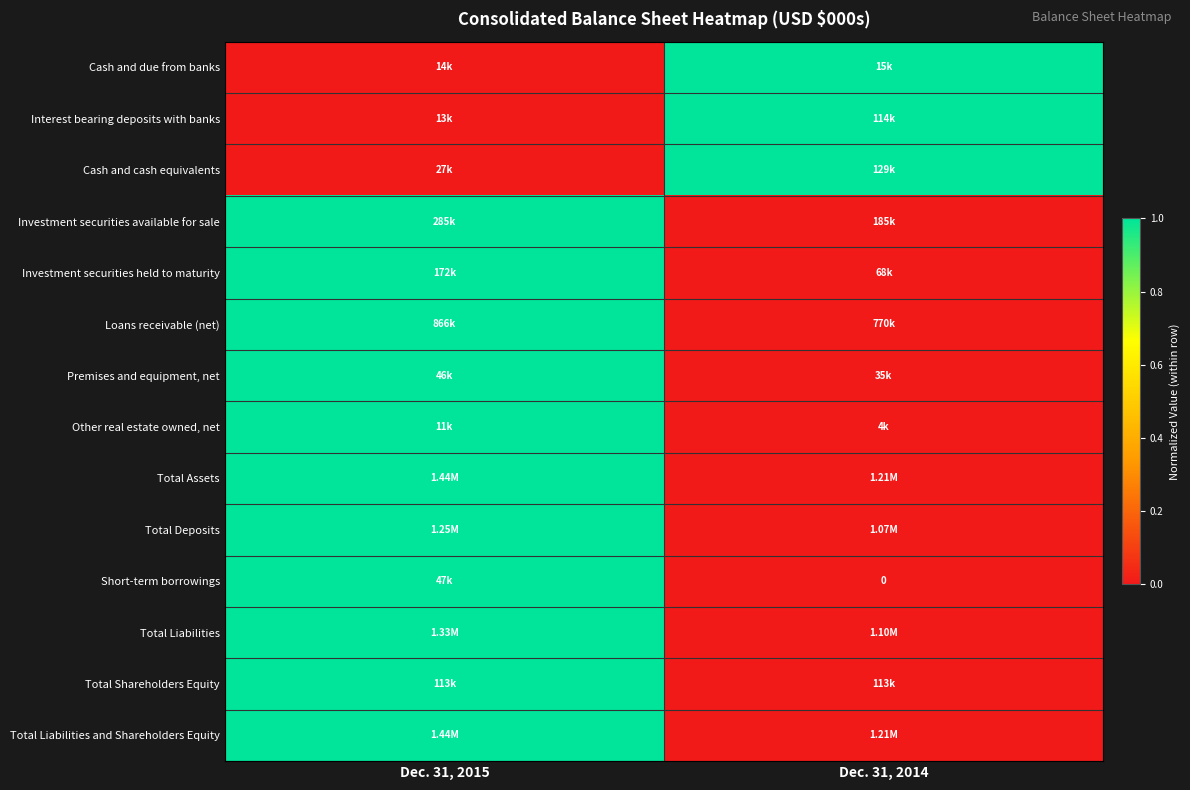

Rank the series by their maximum value, from highest to lowest.

Cash and due from banks, Interest bearing deposits with banks, Cash and cash equivalents, Investment securities available for sale, Investment securities held to maturity, Loans receivable (net), Premises and equipment, net, Other real estate owned, net, Total Assets, Total Deposits, Short-term borrowings, Total Liabilities, Total Shareholders Equity, Total Liabilities and Shareholders Equity